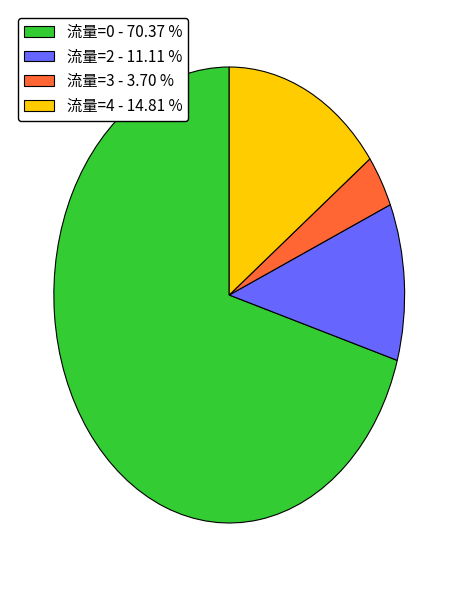

Which category has the smallest portion of the pie?

流量=3 - 3.70 %